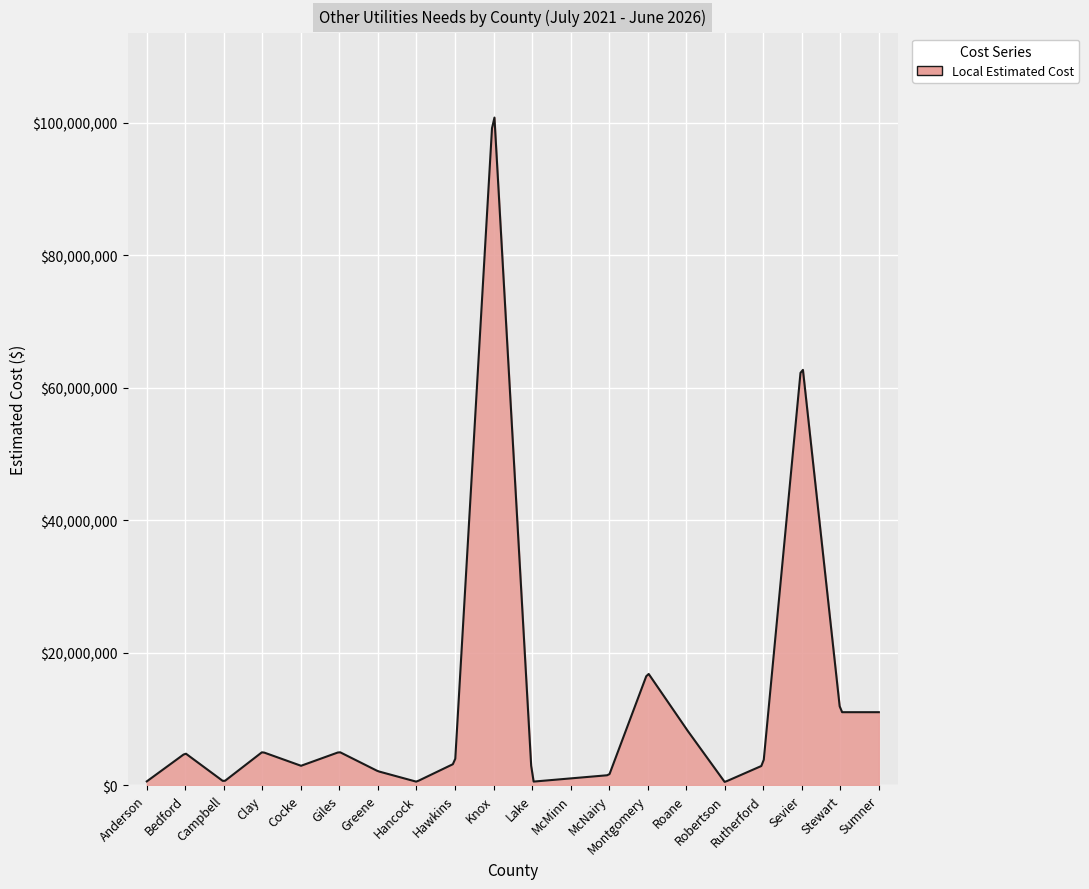

What is the difference between the maximum and second lowest values?

100279749.2